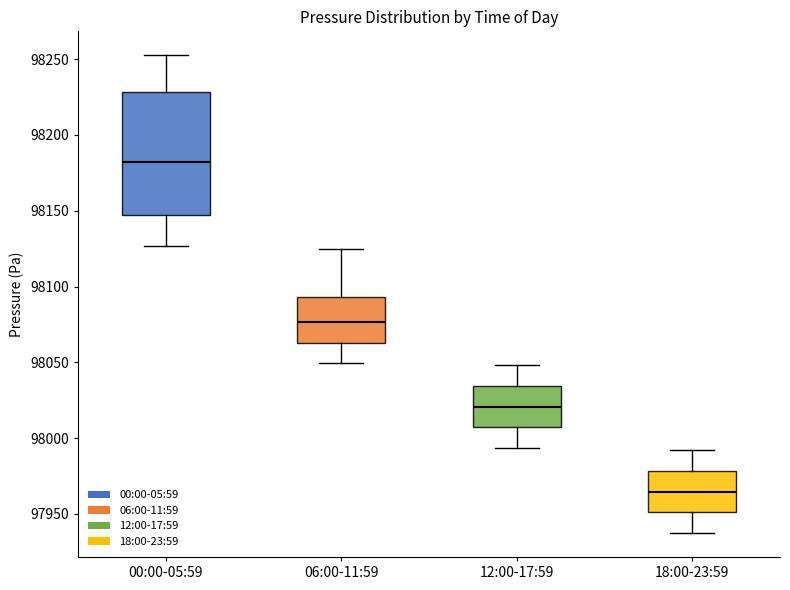

Which box's median line is the highest?

00:00-05:59